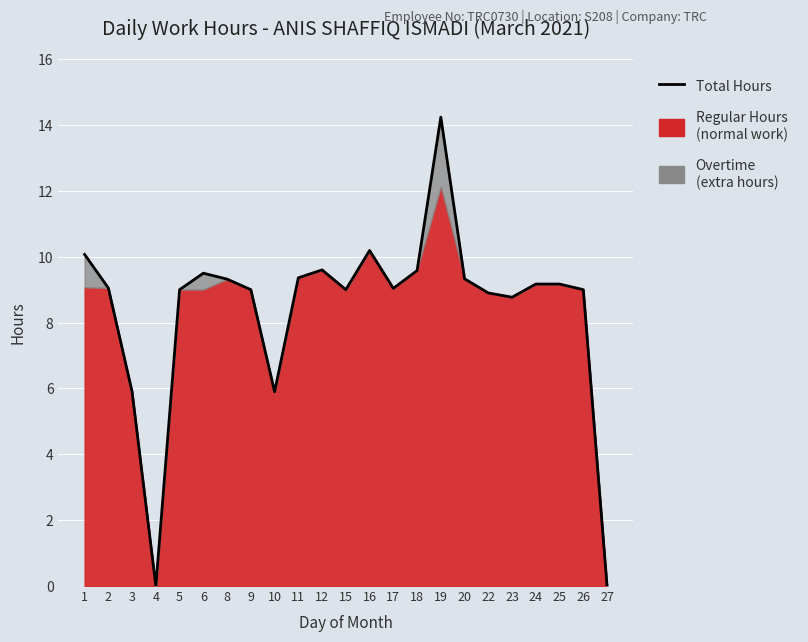

How many data points are less than 9?

6